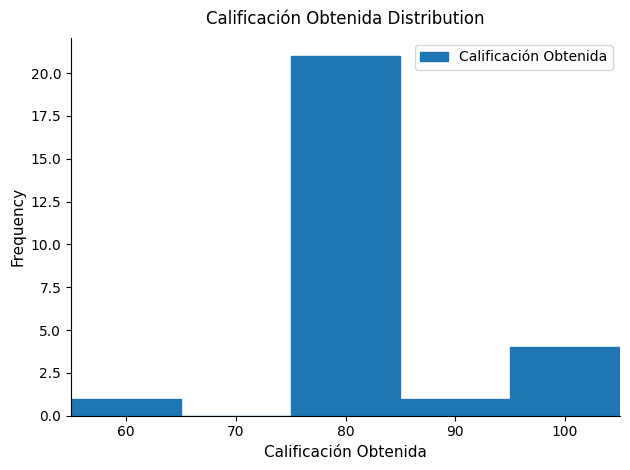

Reading left to right, list every bar in this chart as the range it spans on the x-axis followed by its height. The values are not printed on the chart, so give them approximately, as read against the axis.

55 to 65: 1
65 to 75: 0
75 to 85: 21
85 to 95: 1
95 to 105: 4